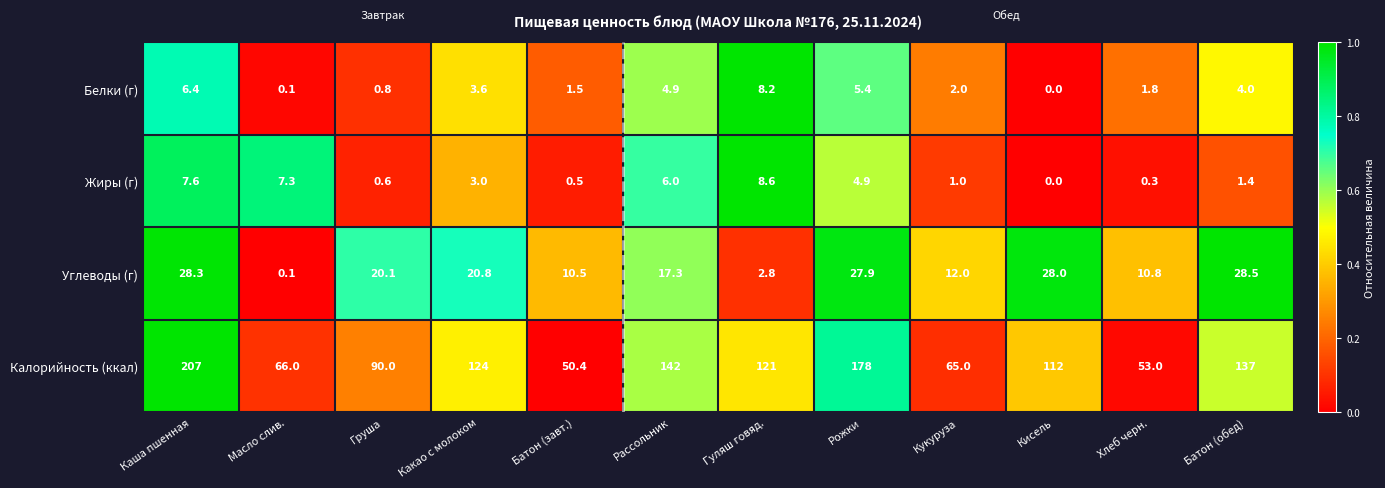

At which category is the sum across all series the highest?

Каша пшенная